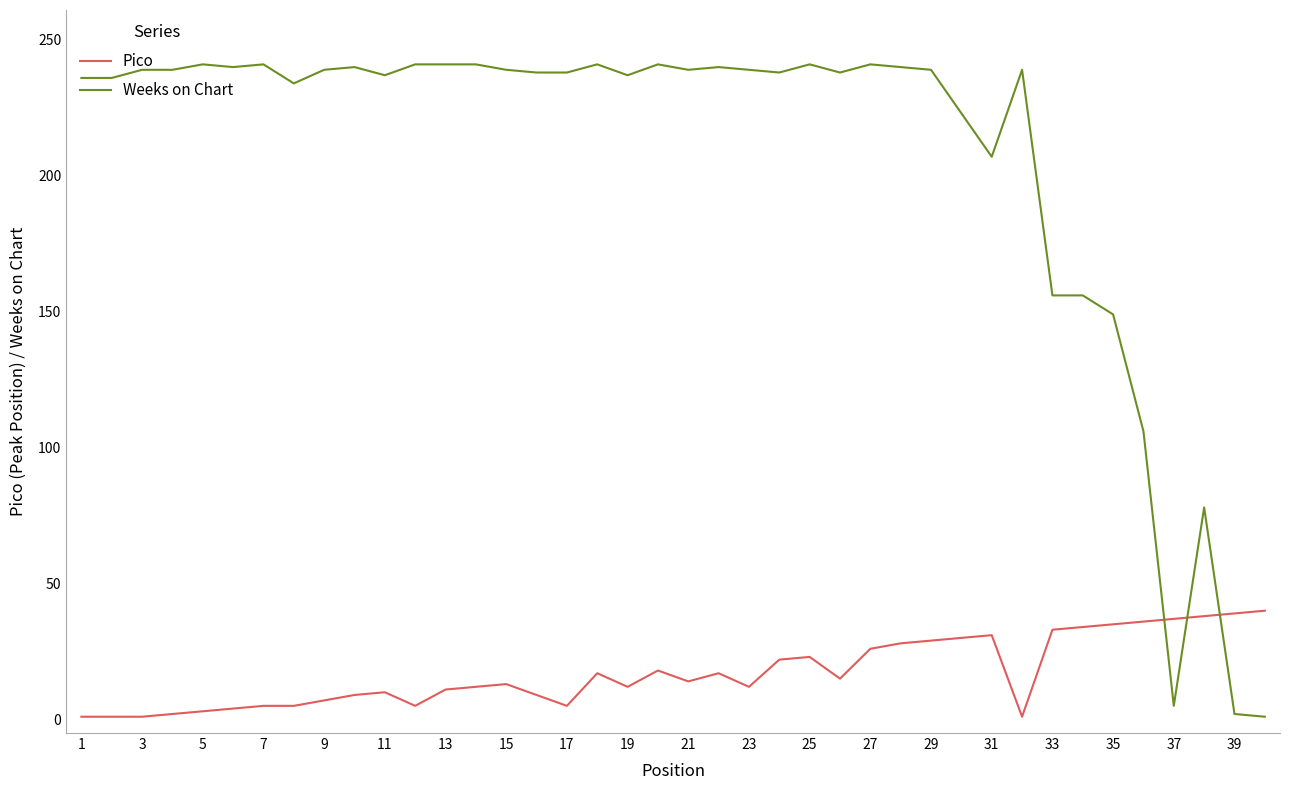

How many times do Pico and Weeks on Chart cross each other?

3